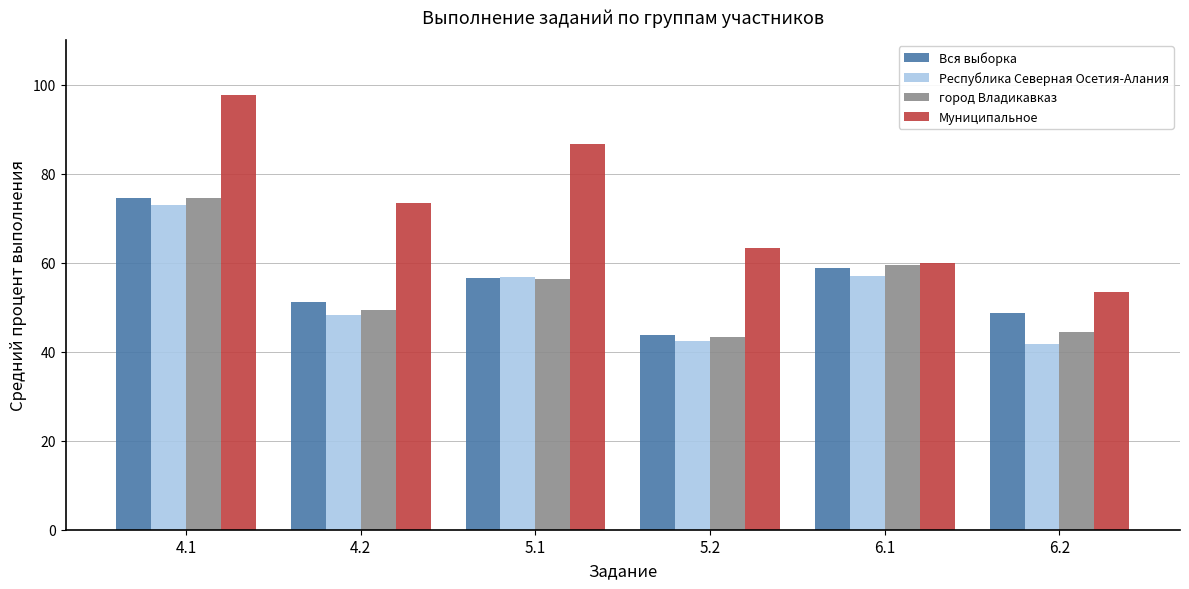

At which label does город Владикавказ reach its minimum?

5.2